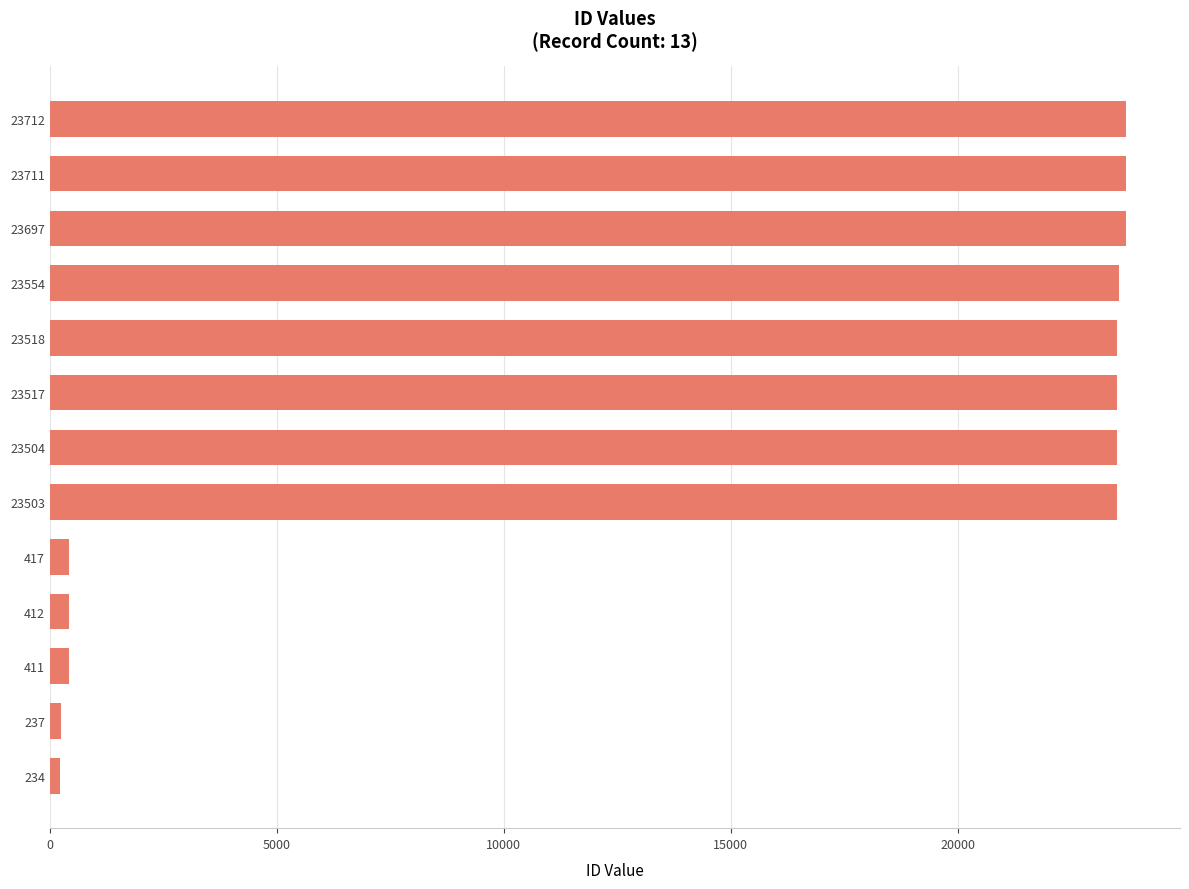

The chart shows a value of 23554 at 23554. True or false?

True